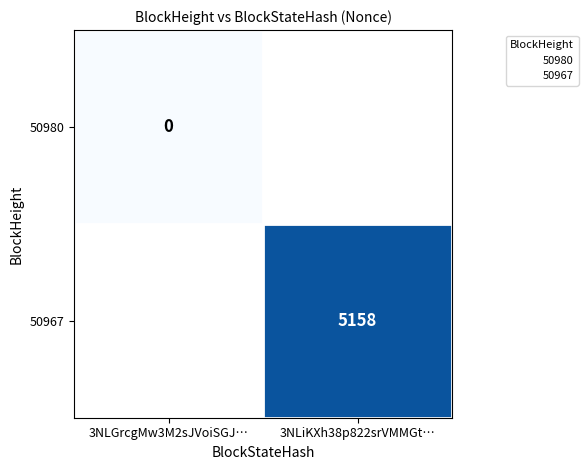

True or false: 50967 has a value of 5158.0 at 3NLiKXh38p822srVMMGt….

True